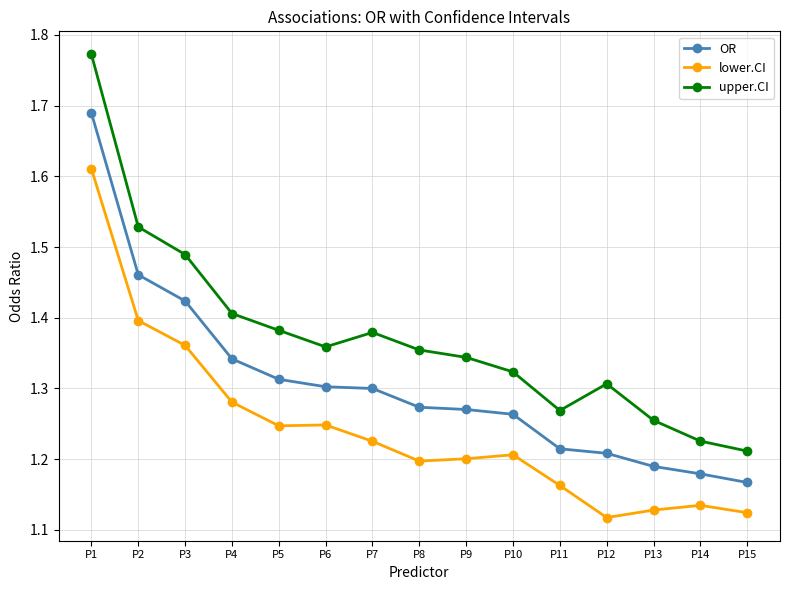

Is it true that upper.CI equals 1.0 at P3?

False